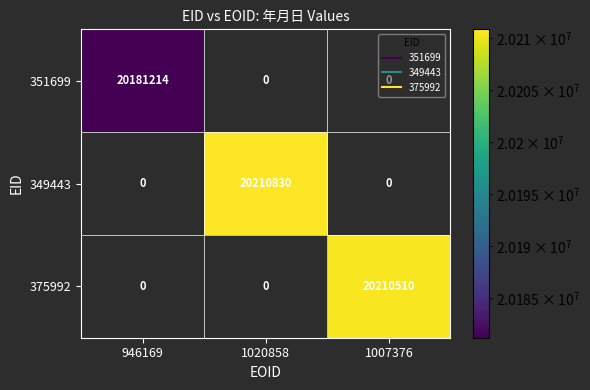

How many data points does each series have?

3